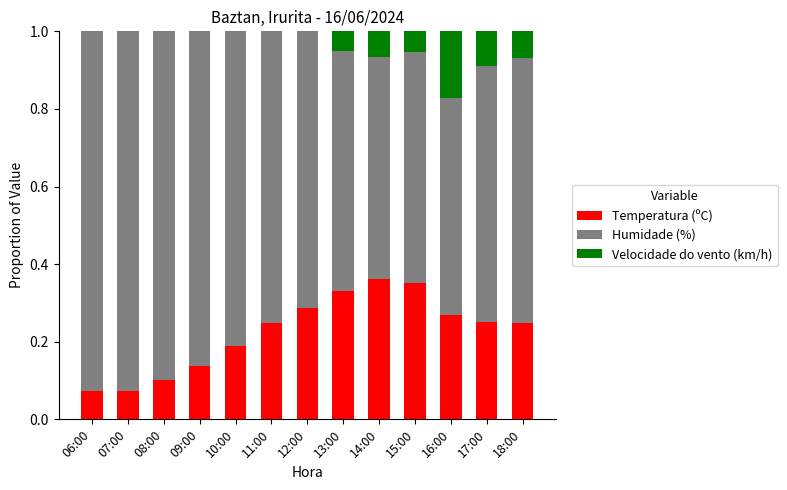

What is the total value across all series at 12:00?

1.0